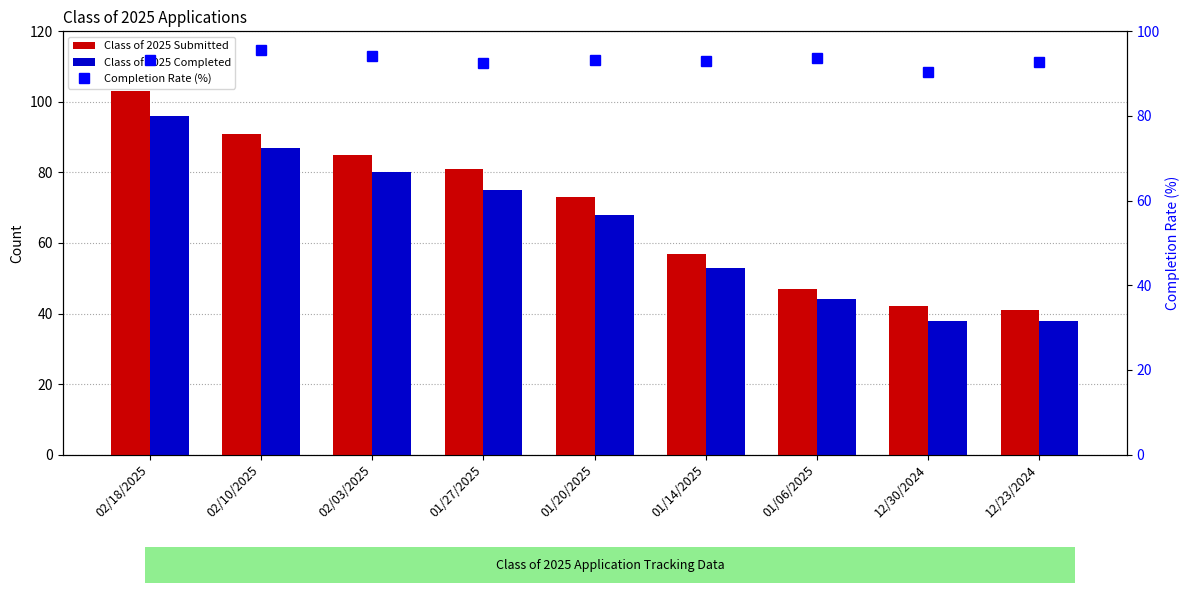

What is the label of the 9th bar from the left?

12/23/2024